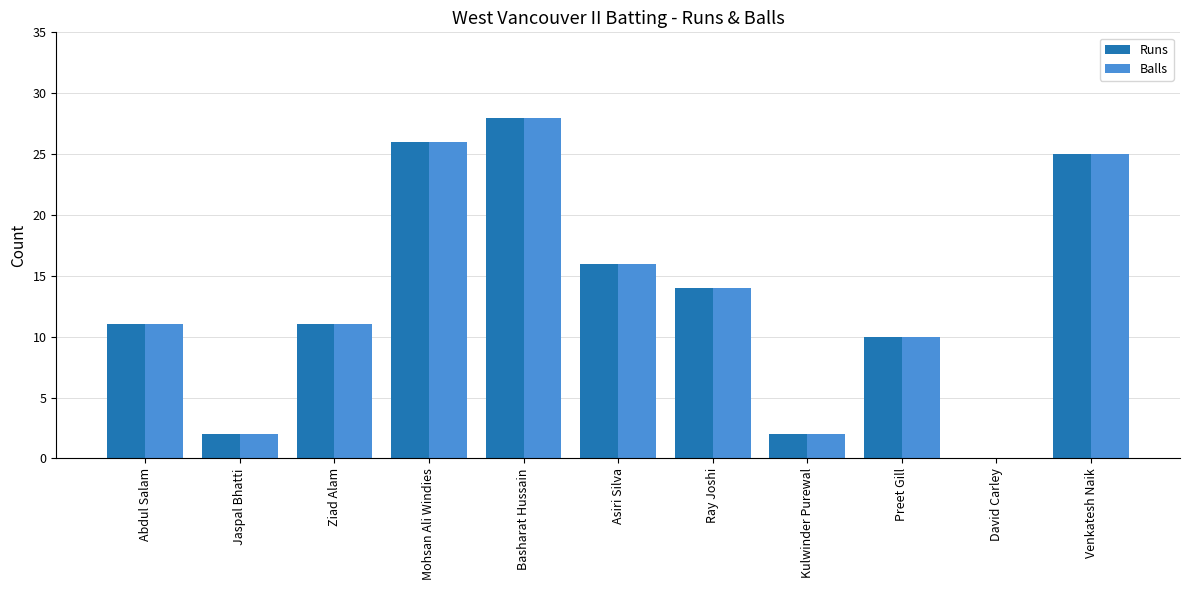

At which label does Balls reach its peak?

Basharat Hussain